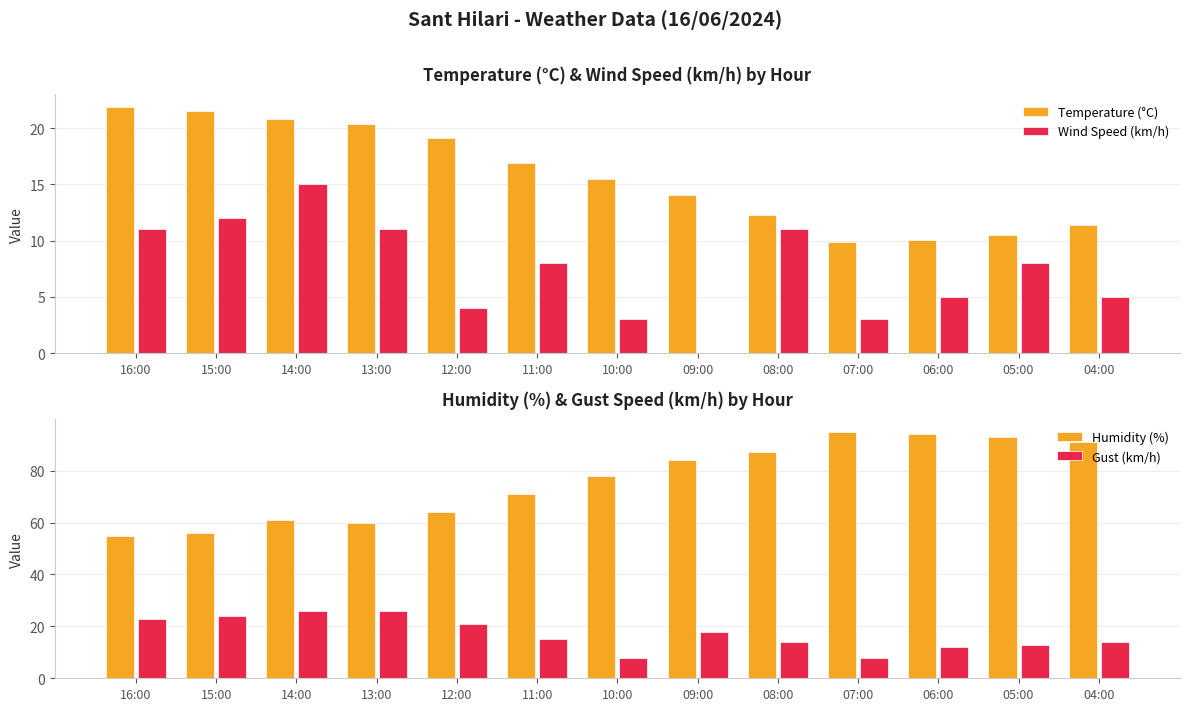

Which category has the highest value in the Humidity (%) series?

07:00